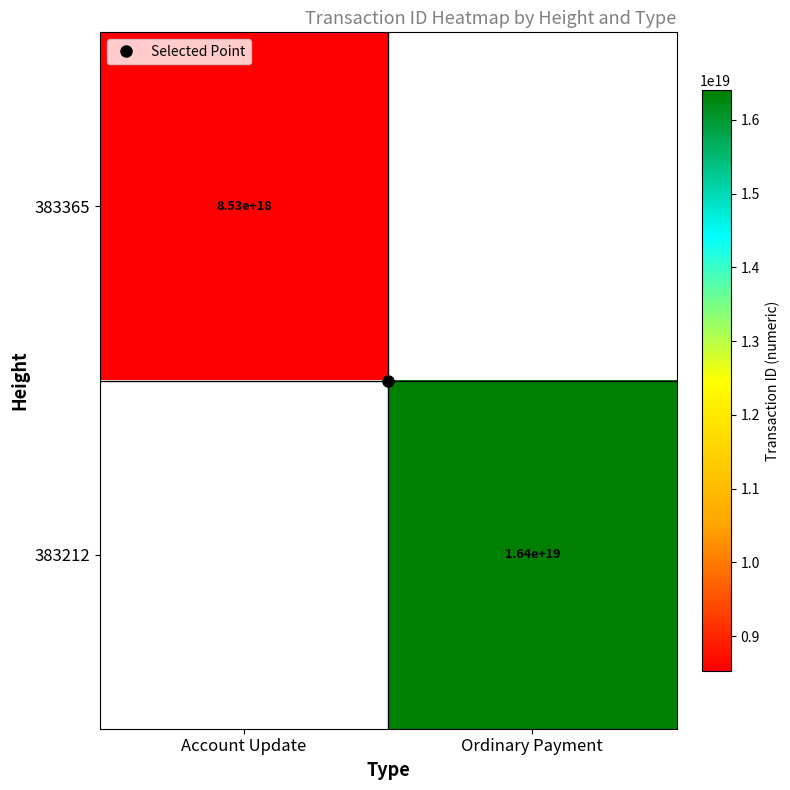

At how many categories does at least one series exceed 15847563156782538752?

1